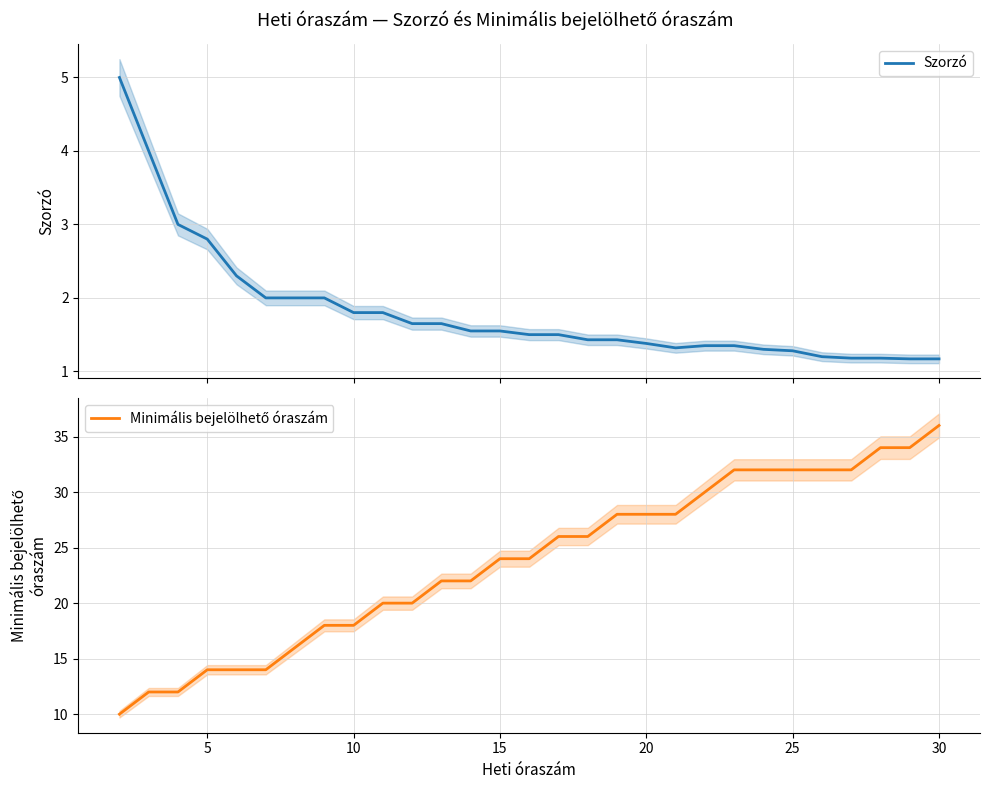

True or false: Minimális bejelölhető óraszám and Szorzó cross at least once.

False